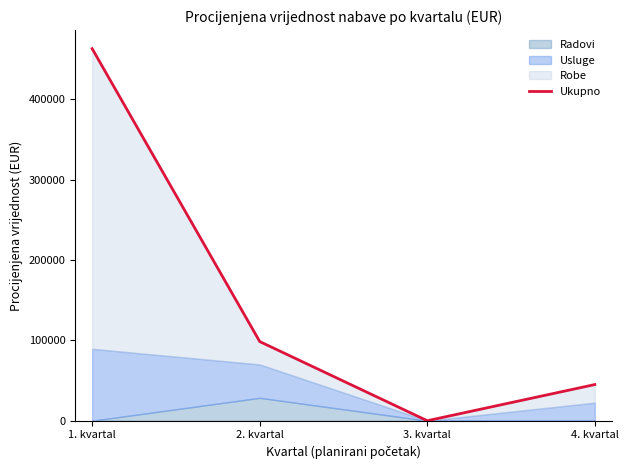

The value at 1. kvartal is 462900. True or false?

True